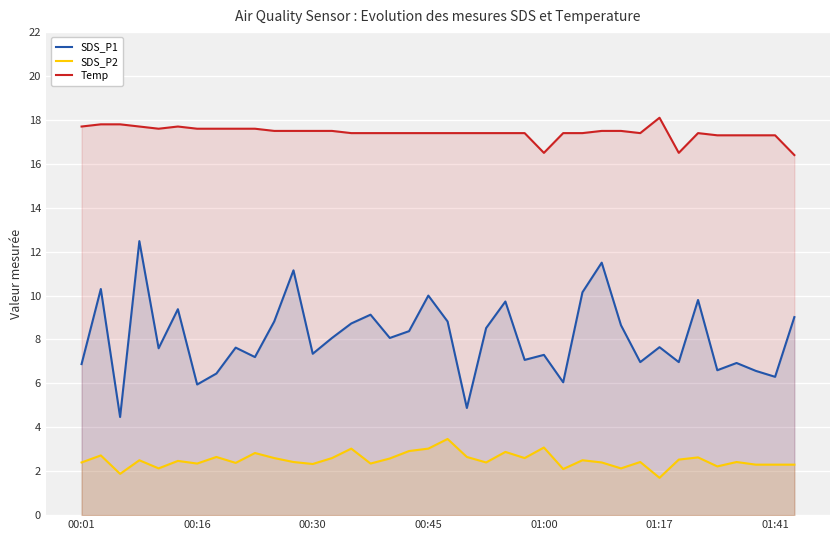

What is the maximum value for Temp?

18.1